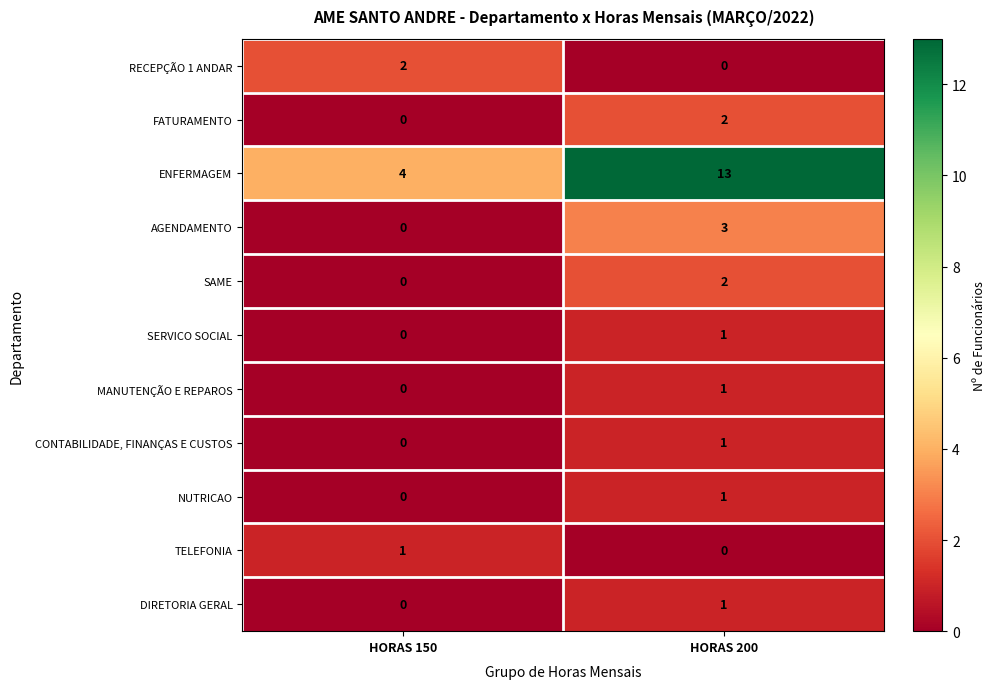

The FATURAMENTO series shows -1 at HORAS 150. True or false?

False